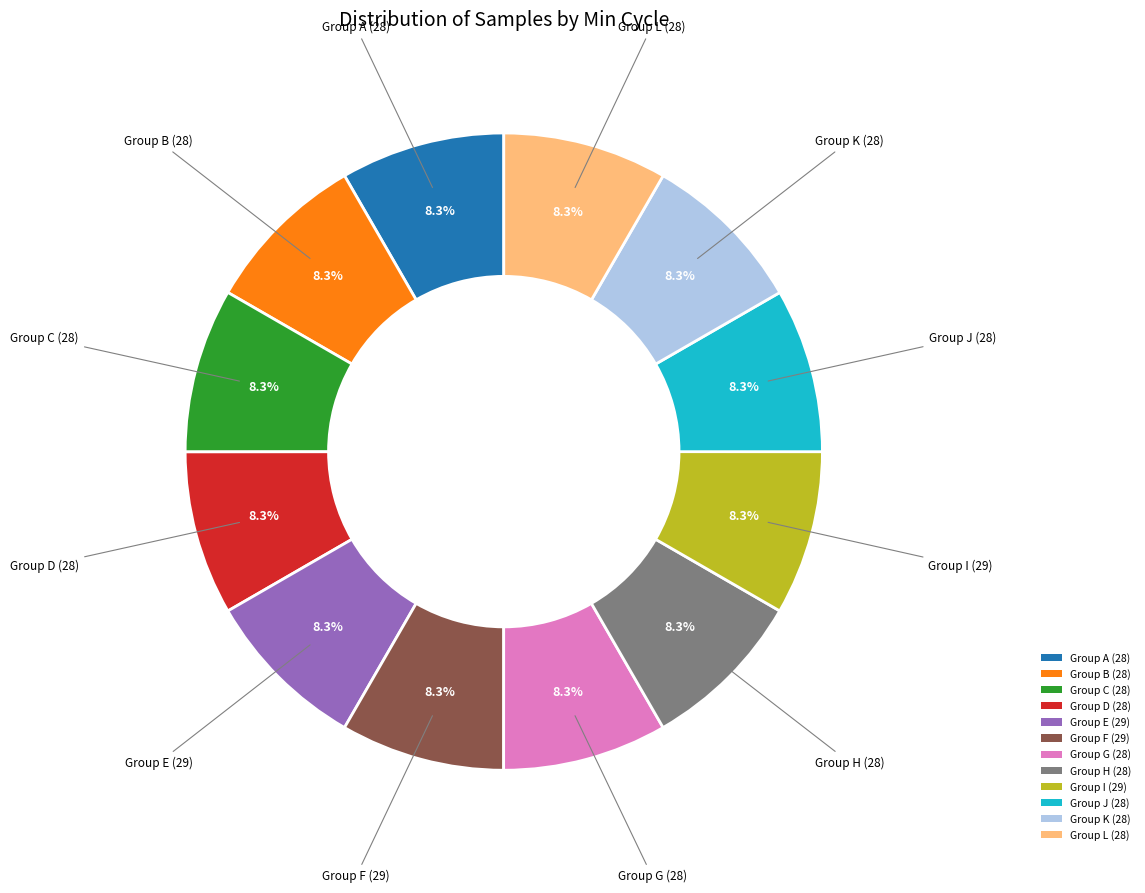

What portion of the pie excludes Group H (28)?

91.7%